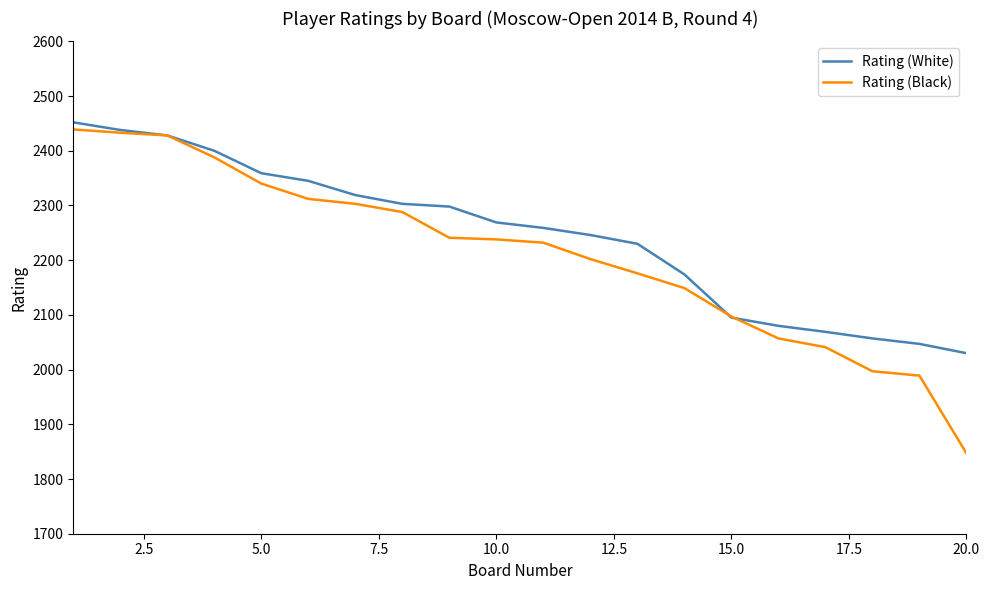

What are all the series names shown in the legend?

Rating (White), Rating (Black)